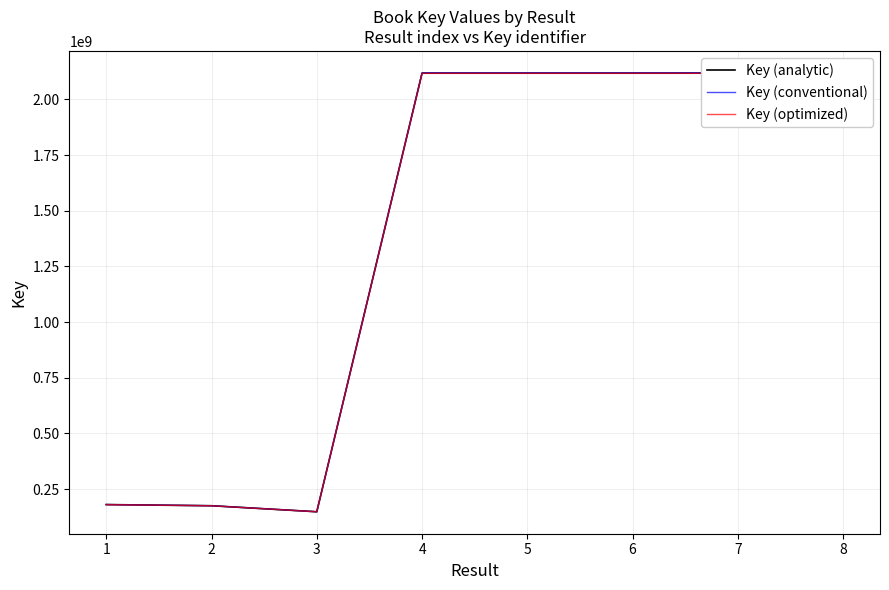

Rank the categories by Key (conventional) value from highest to lowest.

7, 4, 6, 8, 5, 1, 2, 3